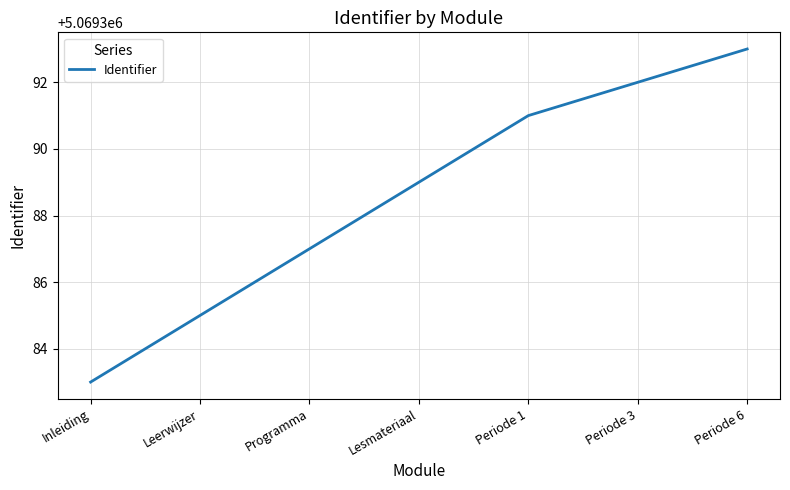

Count the number of categories in the chart.

7